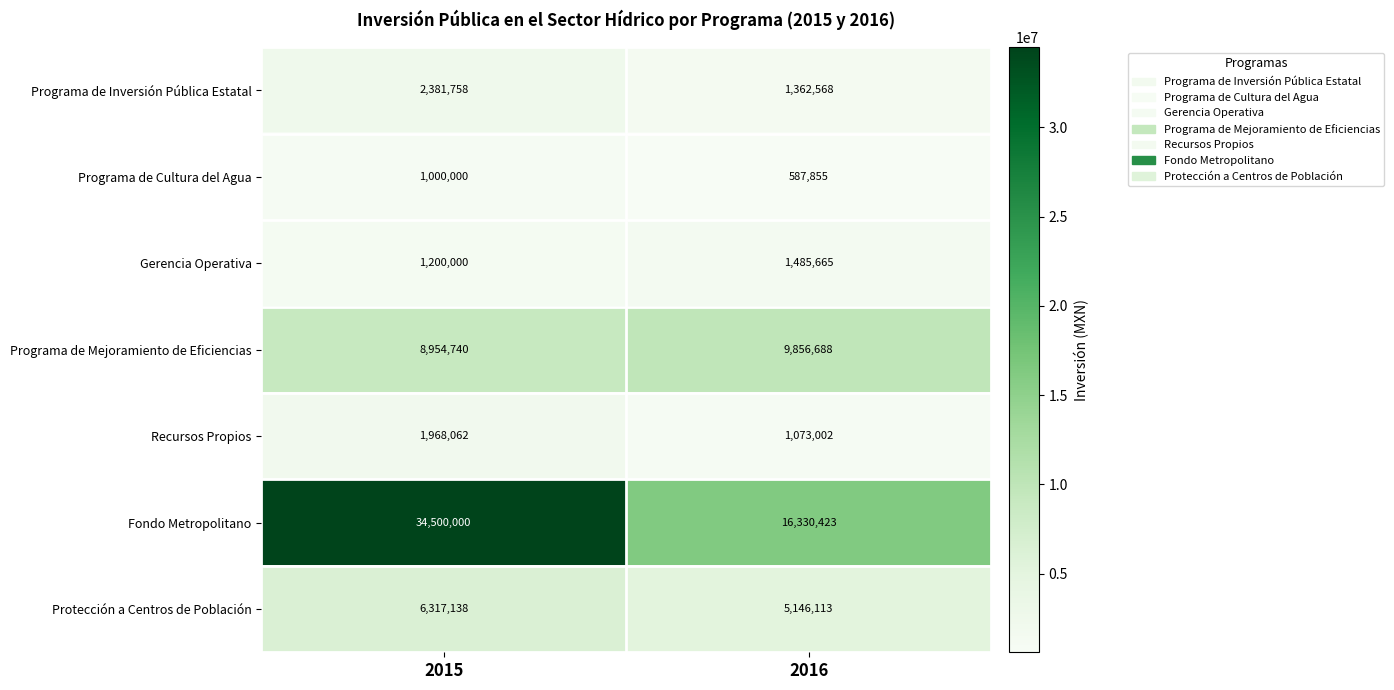

What is the minimum value shown in the chart?

587855